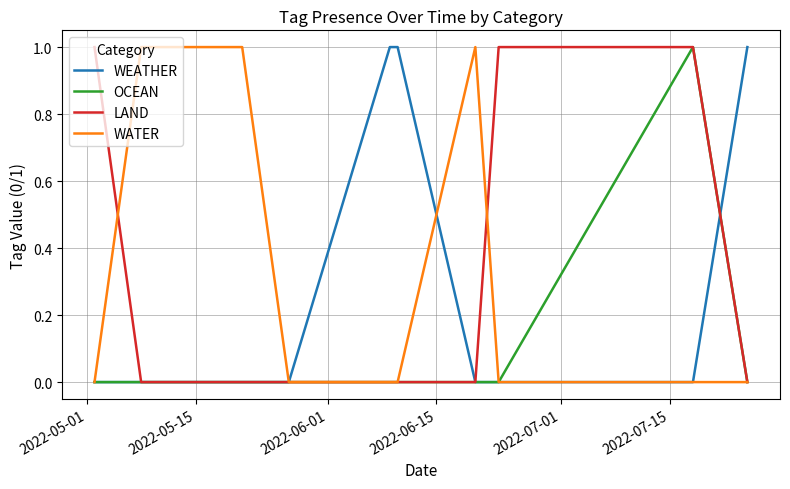

True or false: OCEAN and LAND cross at least once.

False